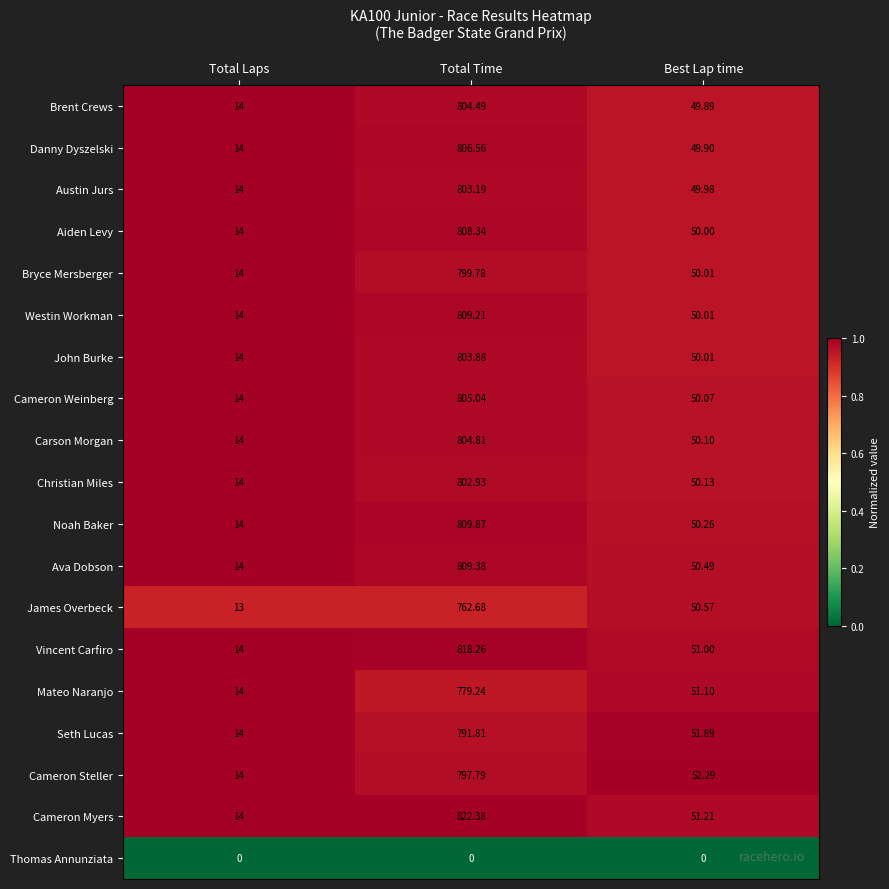

Where is Cameron Steller nearest to the value 405?

Best Lap time